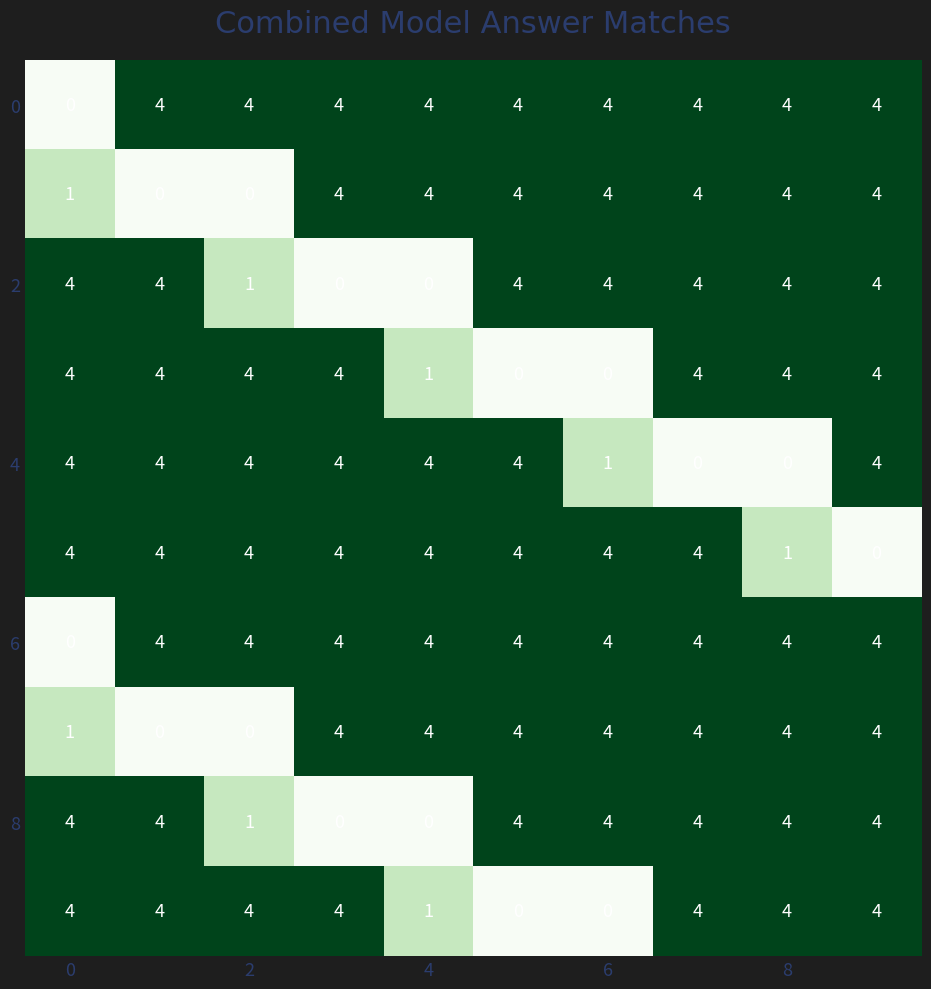

What is the greatest value displayed?

4